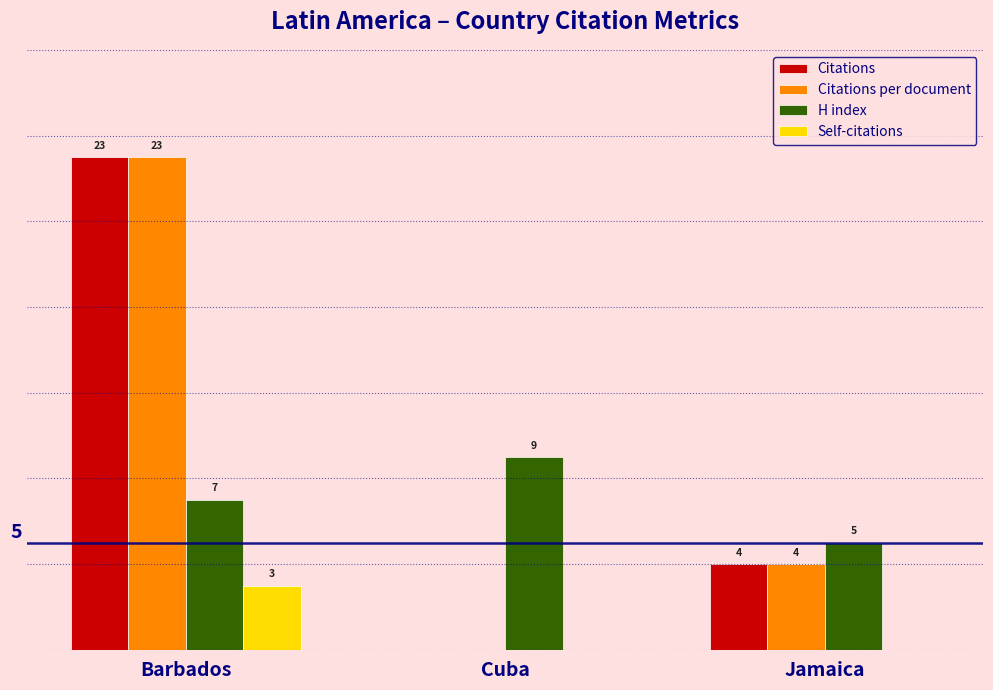

Are the bars grouped side by side (vs. stacked)?

Yes